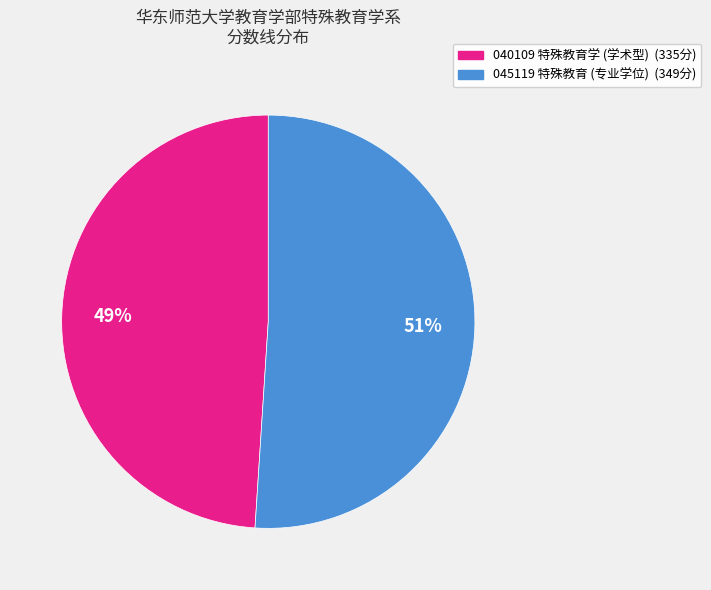

Does any single category account for the majority?

Yes